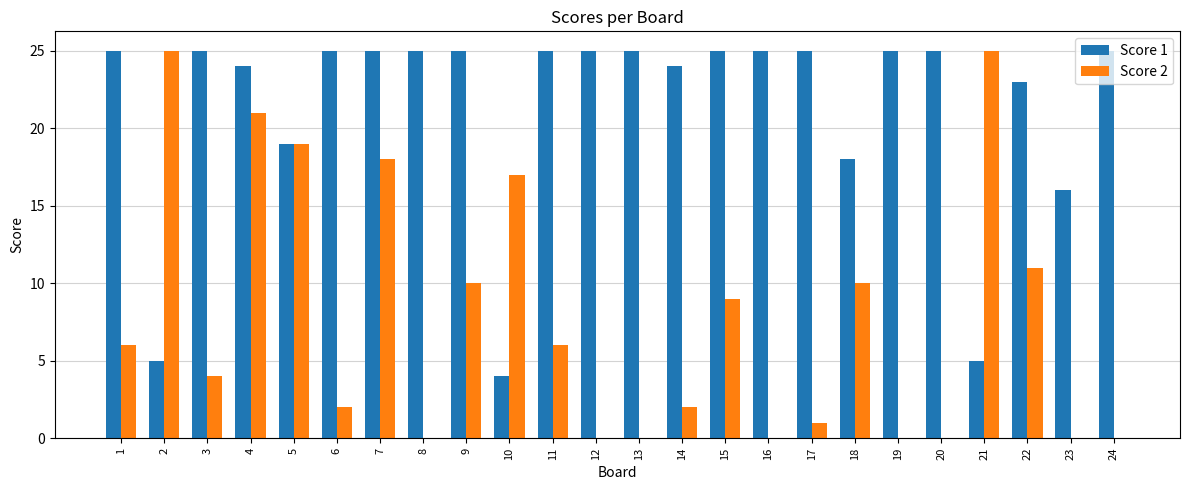

What is the maximum value shown in the chart?

25